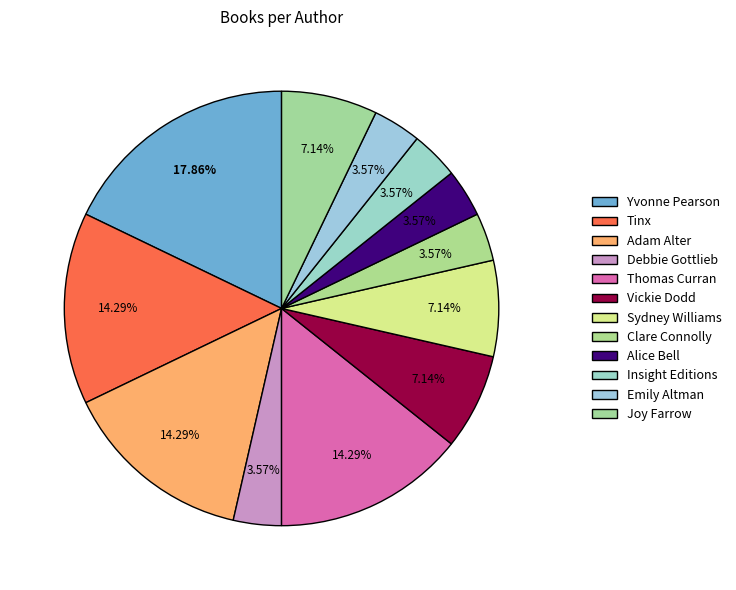

What is the change in value from Thomas Curran to Joy Farrow?

-2